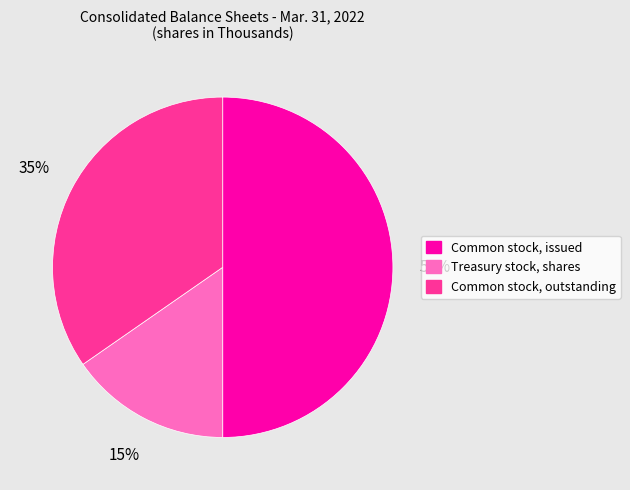

Approximately how many times larger is the value at Common stock, issued compared to Treasury stock, shares?

3.3